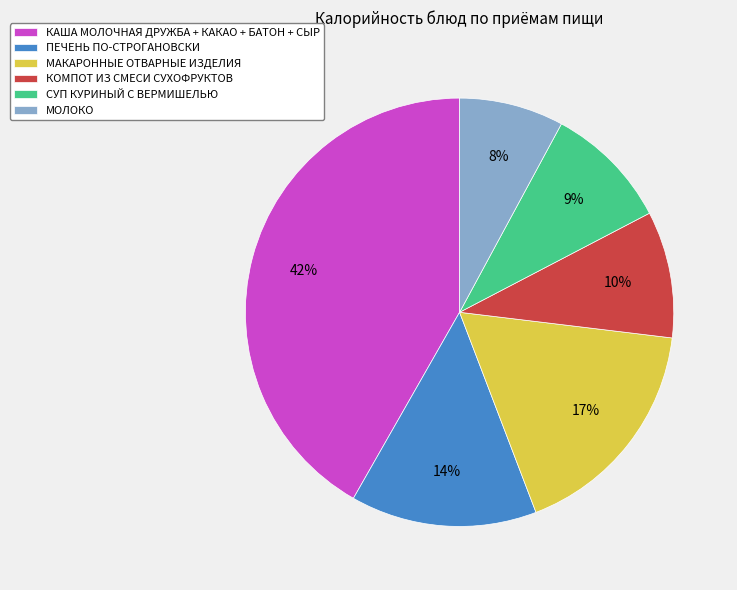

What percentage is the КОМПОТ ИЗ СМЕСИ СУХОФРУКТОВ slice, to the nearest percent?

10%